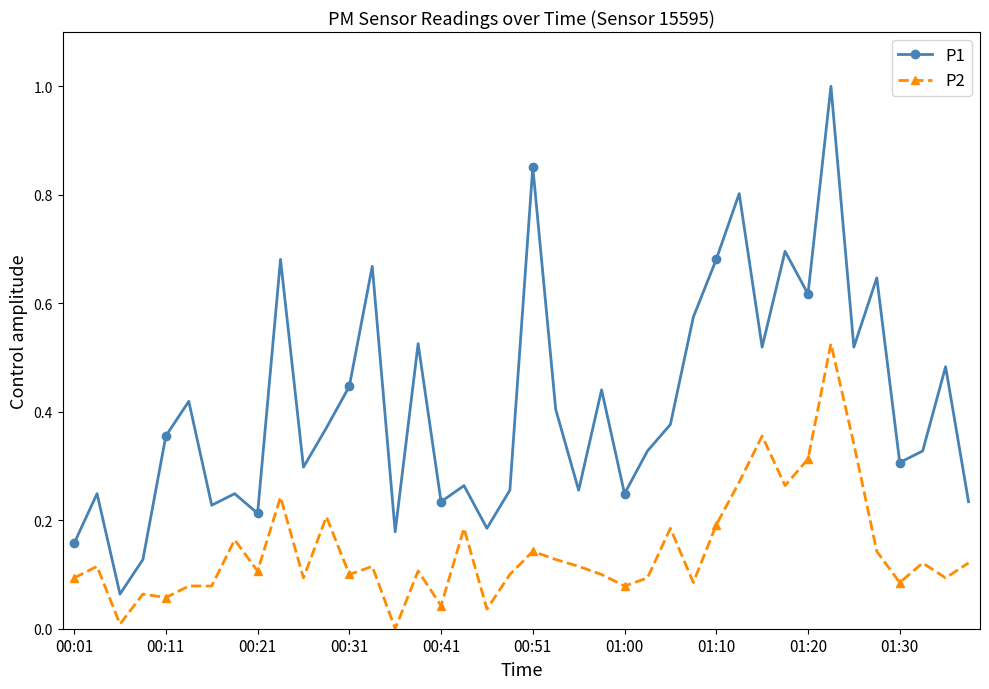

What is the sum of all P1 values?

16.5